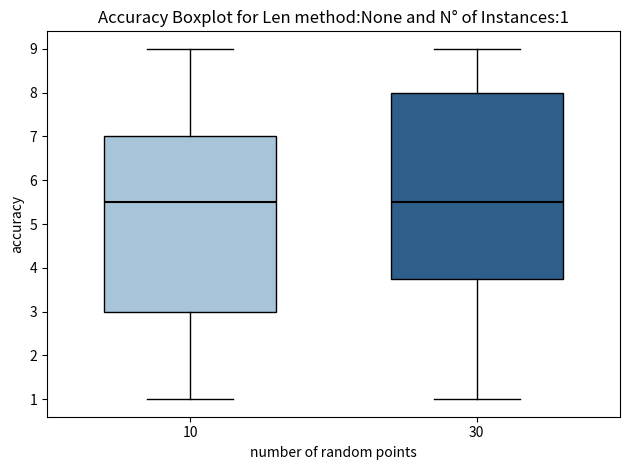

Comparing the boxes themselves (not the whiskers), which one is the tallest?

30